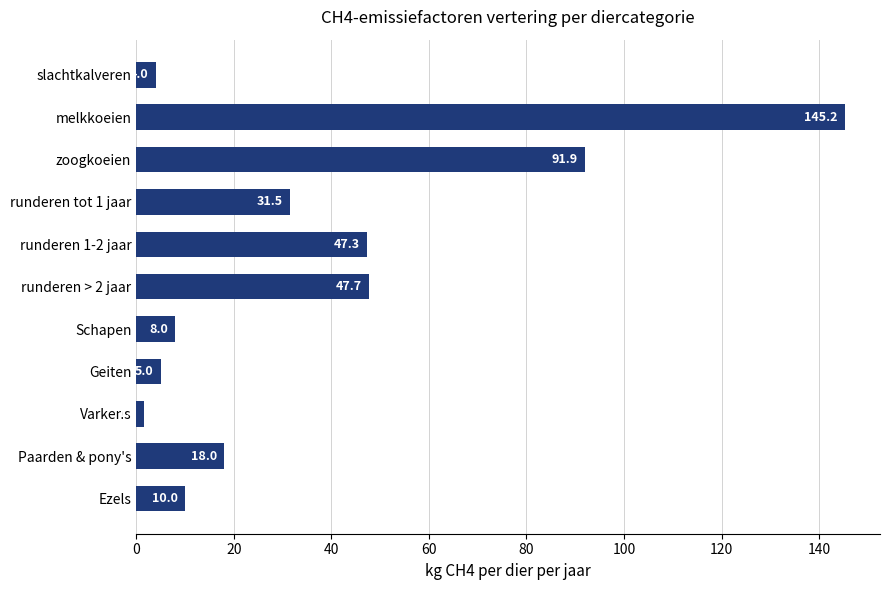

Count the number of data series in this chart.

1